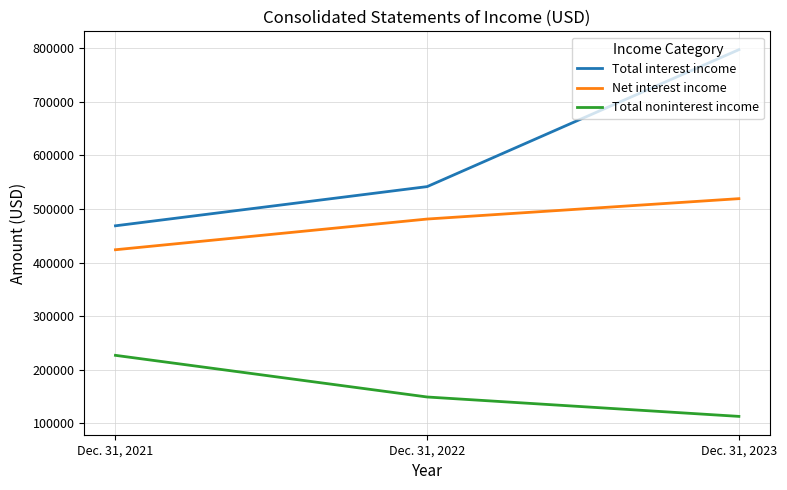

Where is Net interest income nearest to the value 471664?

Dec. 31, 2022